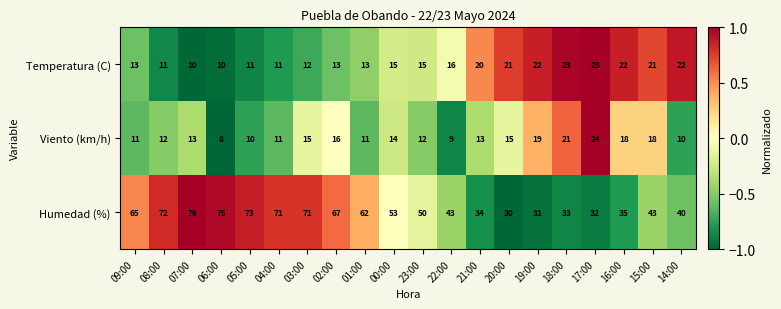

What value does the Viento (km/h) series have at 03:00, to the nearest 5?

15